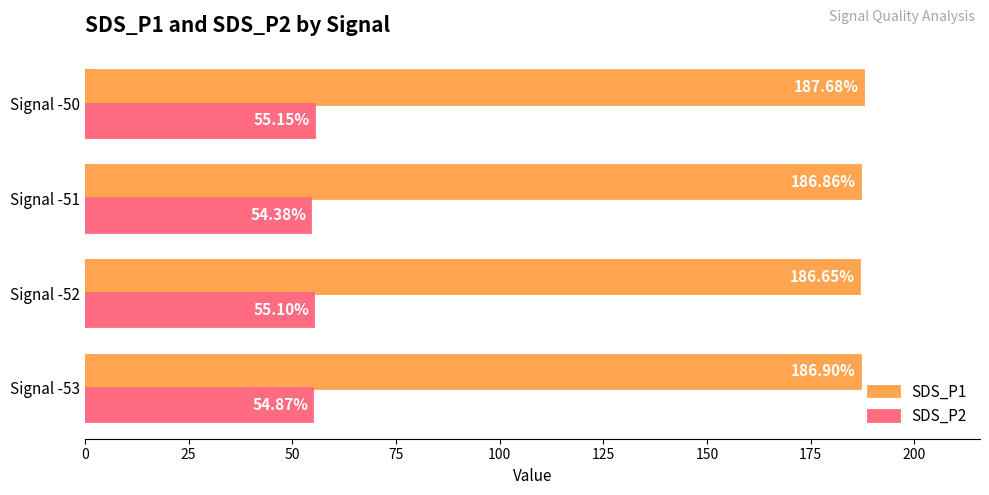

Which series has the largest total across all categories?

SDS_P1